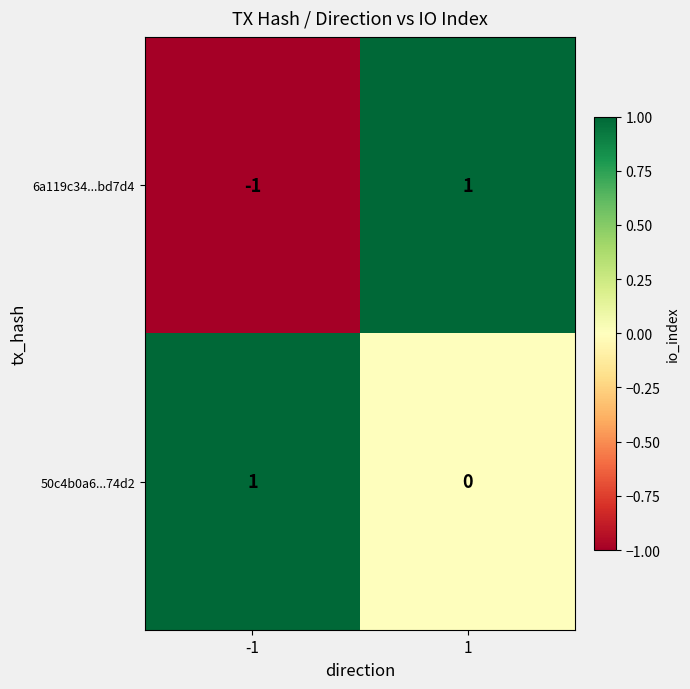

List the labels in order of 50c4b0a6...74d2 value, smallest first.

1, -1